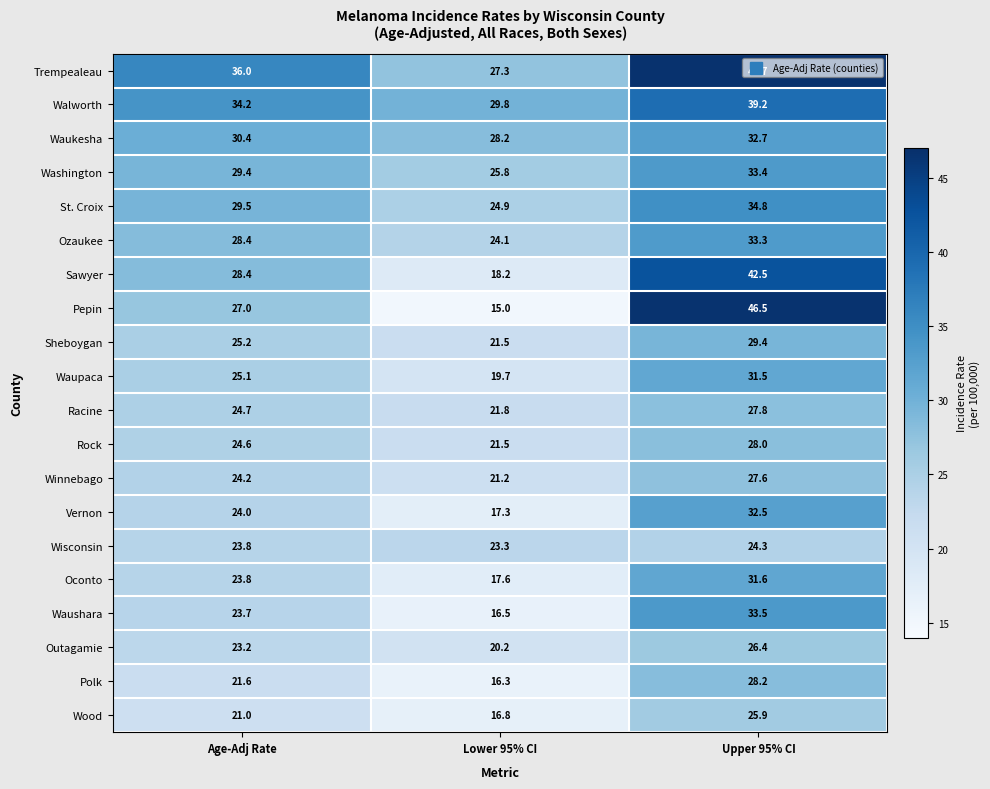

True or false: Racine has a value of 28.5 at Lower 95% CI.

False